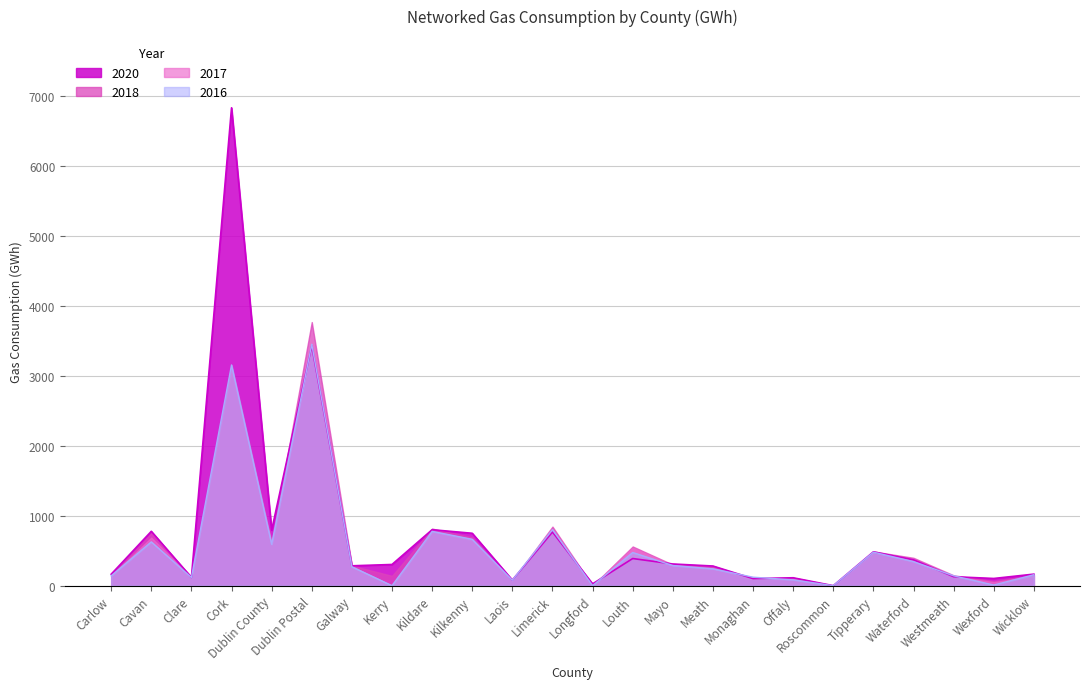

What is the difference between the maximum and minimum values in the 2020 series?

6831